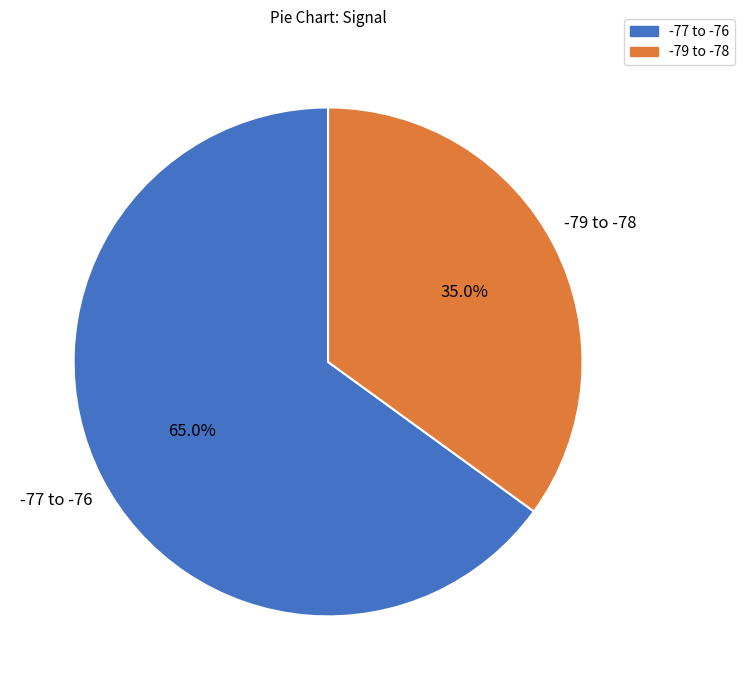

Is there any slice that represents more than half of the pie?

Yes